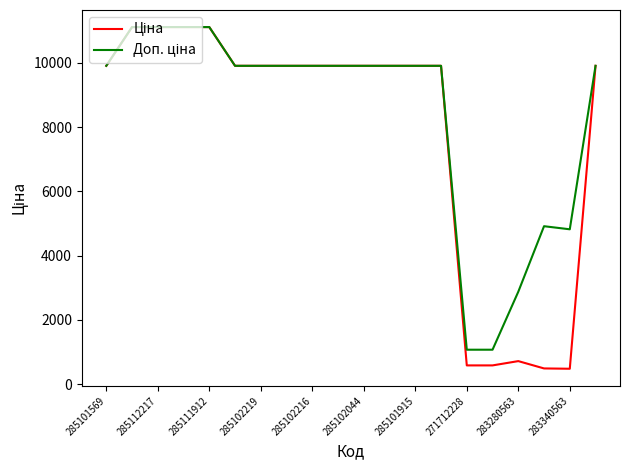

What is the maximum value shown in the chart?

11113.6